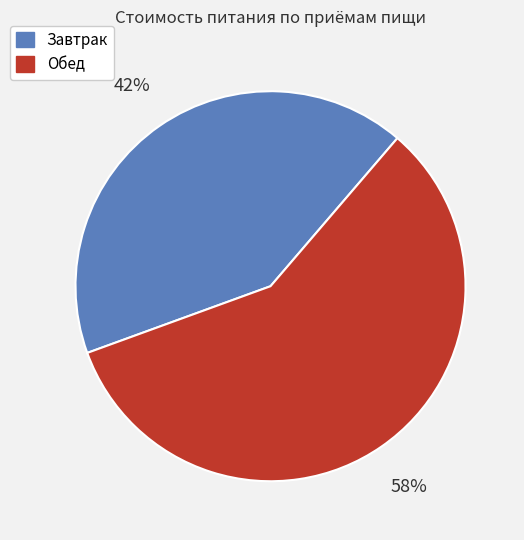

To the nearest percent, what is the average slice percentage?

50%